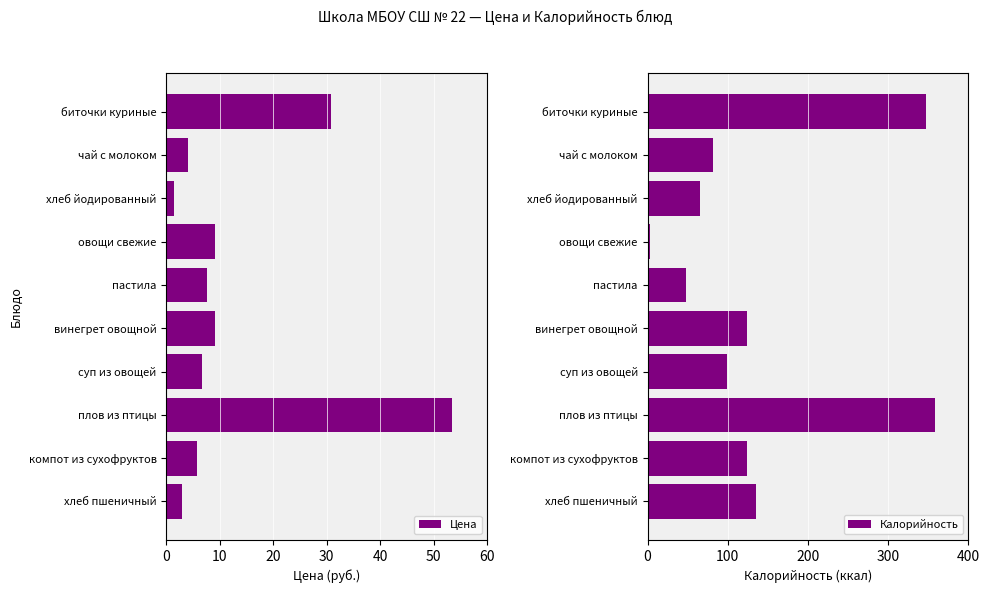

What are all the series names shown in the legend?

Цена, Калорийность